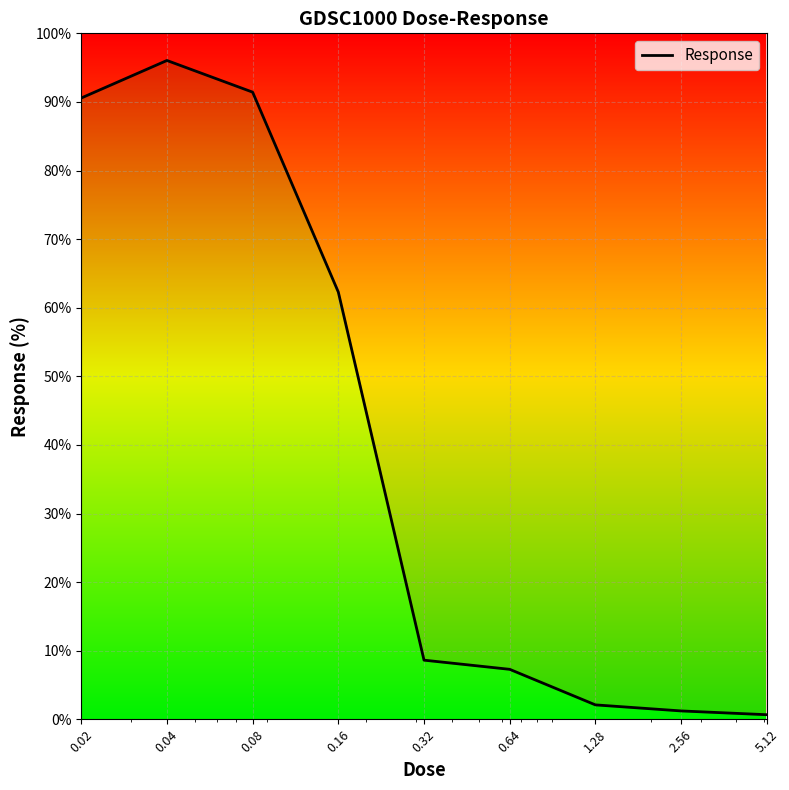

Between 5.12 and 0.16, which is larger?

0.16